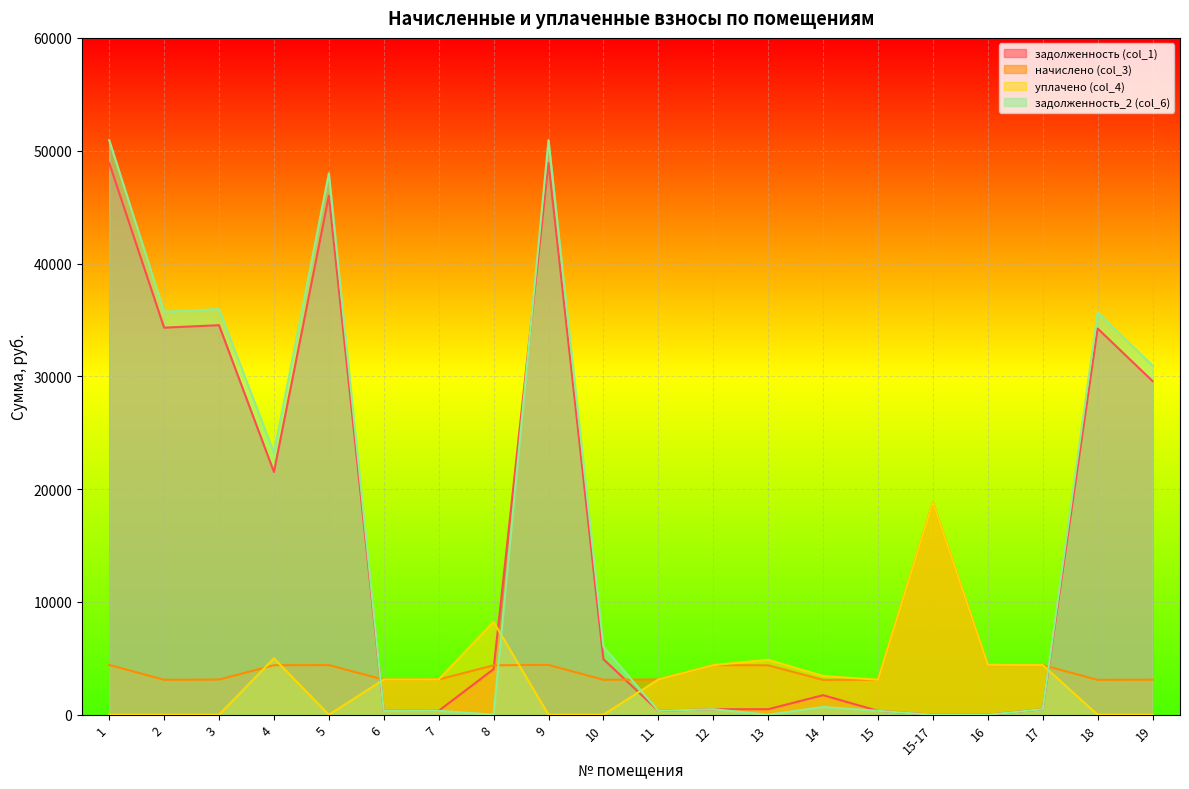

How many interior local valleys does the задолженность_2 (col_6) series have?

6